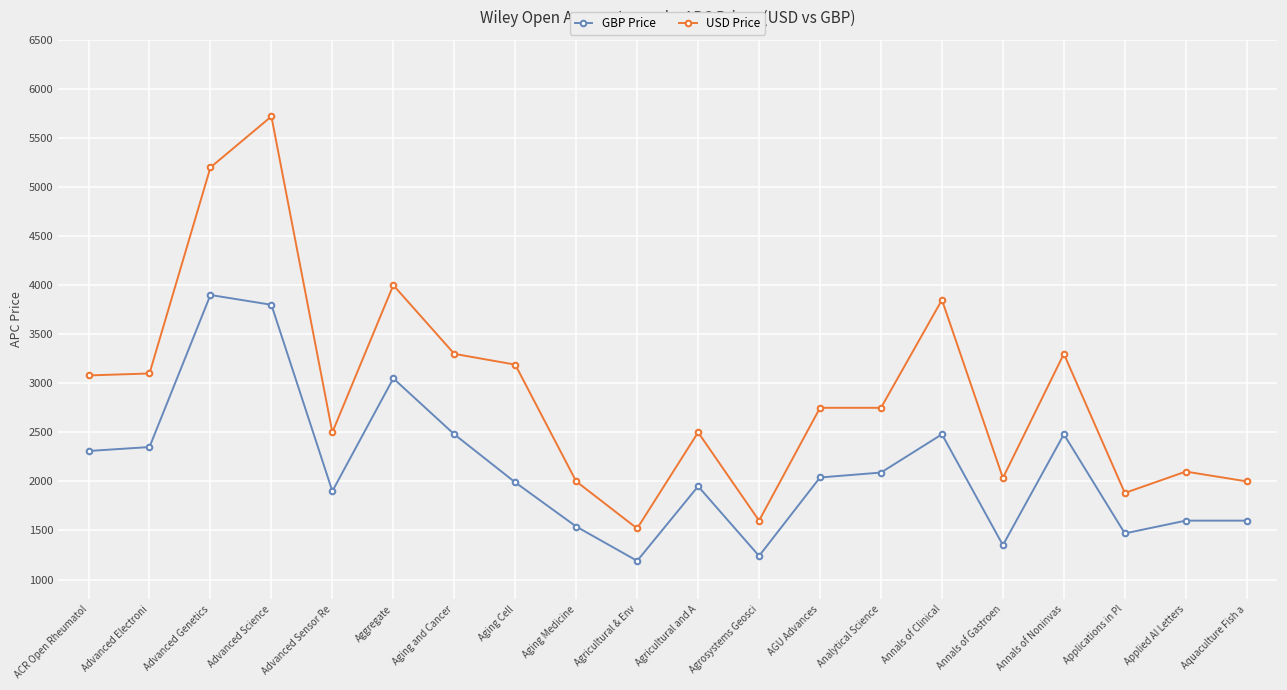

What position from the left is Annals of Noninvas?

17